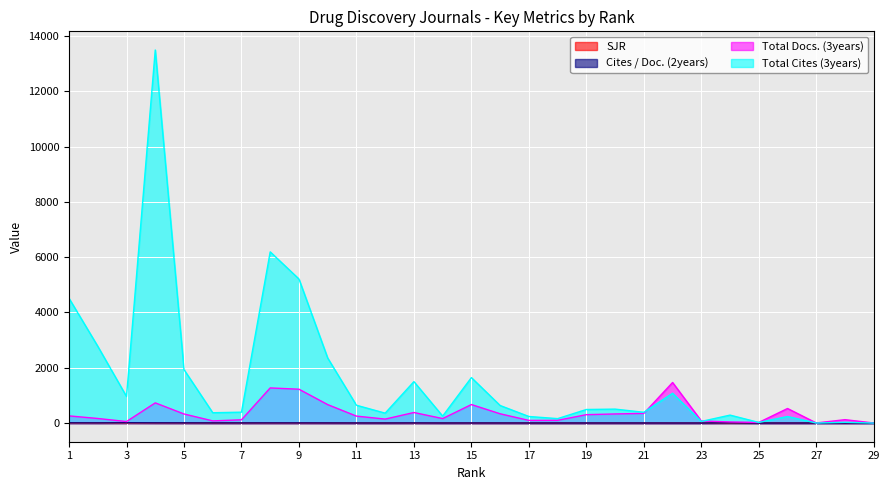

What is the value of the Total Cites (3years) point at the 13th from the left?

1499.0